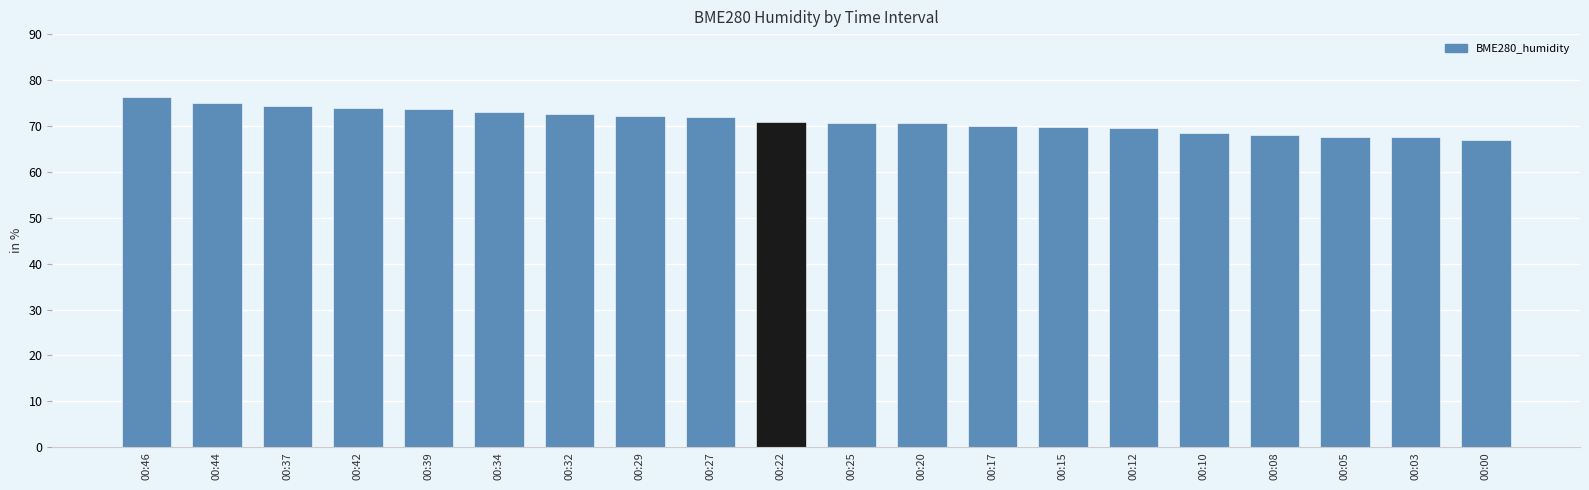

The value at 00:08 is 97.7. True or false?

False